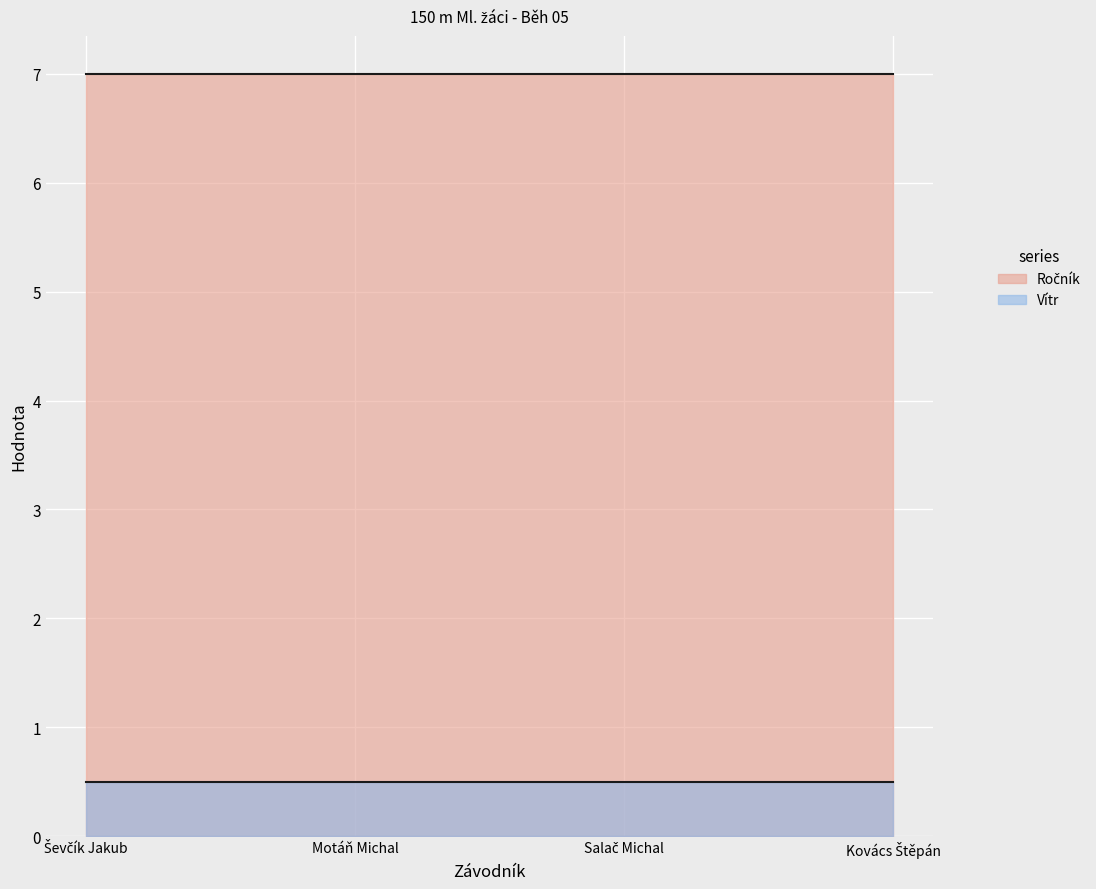

True or false: Vítr has more than 0 interior local peaks.

False